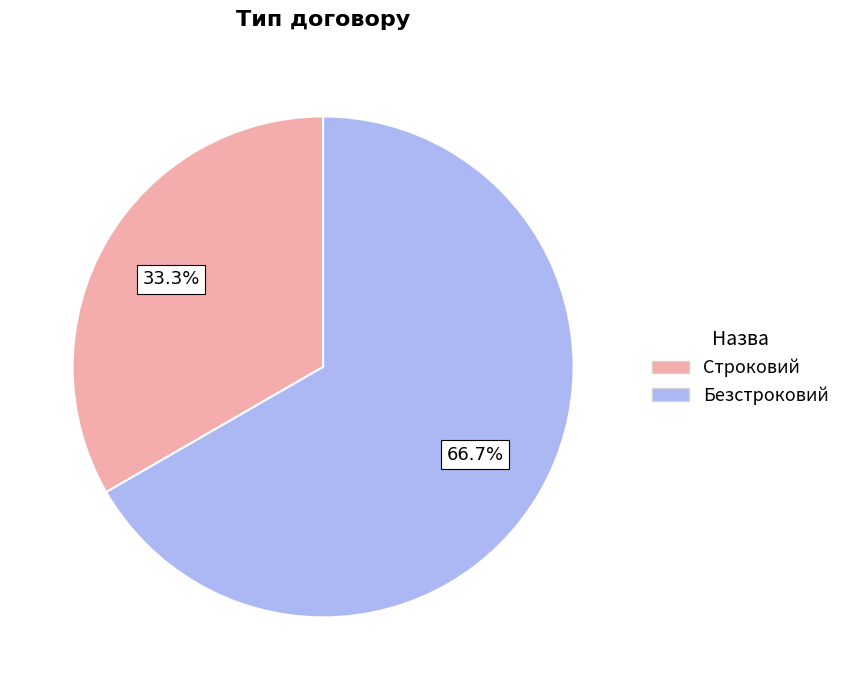

True or false: Строковий accounts for 18% of the total.

False